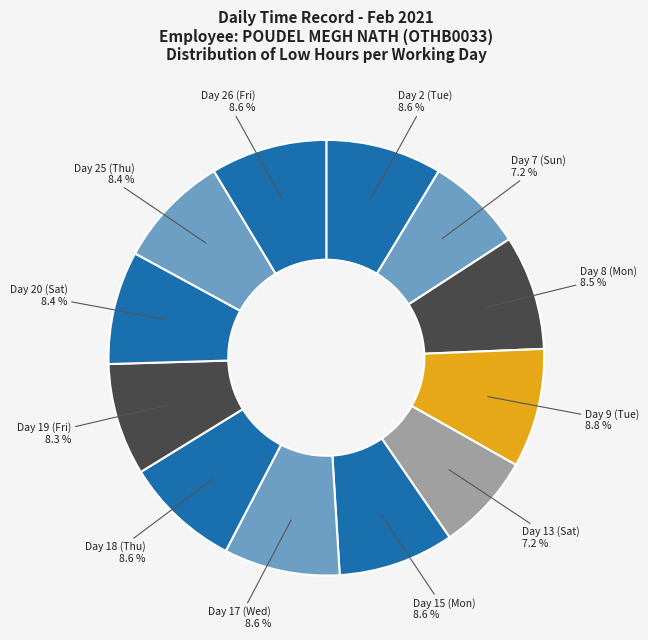

Which slice is the smallest?

Day 7